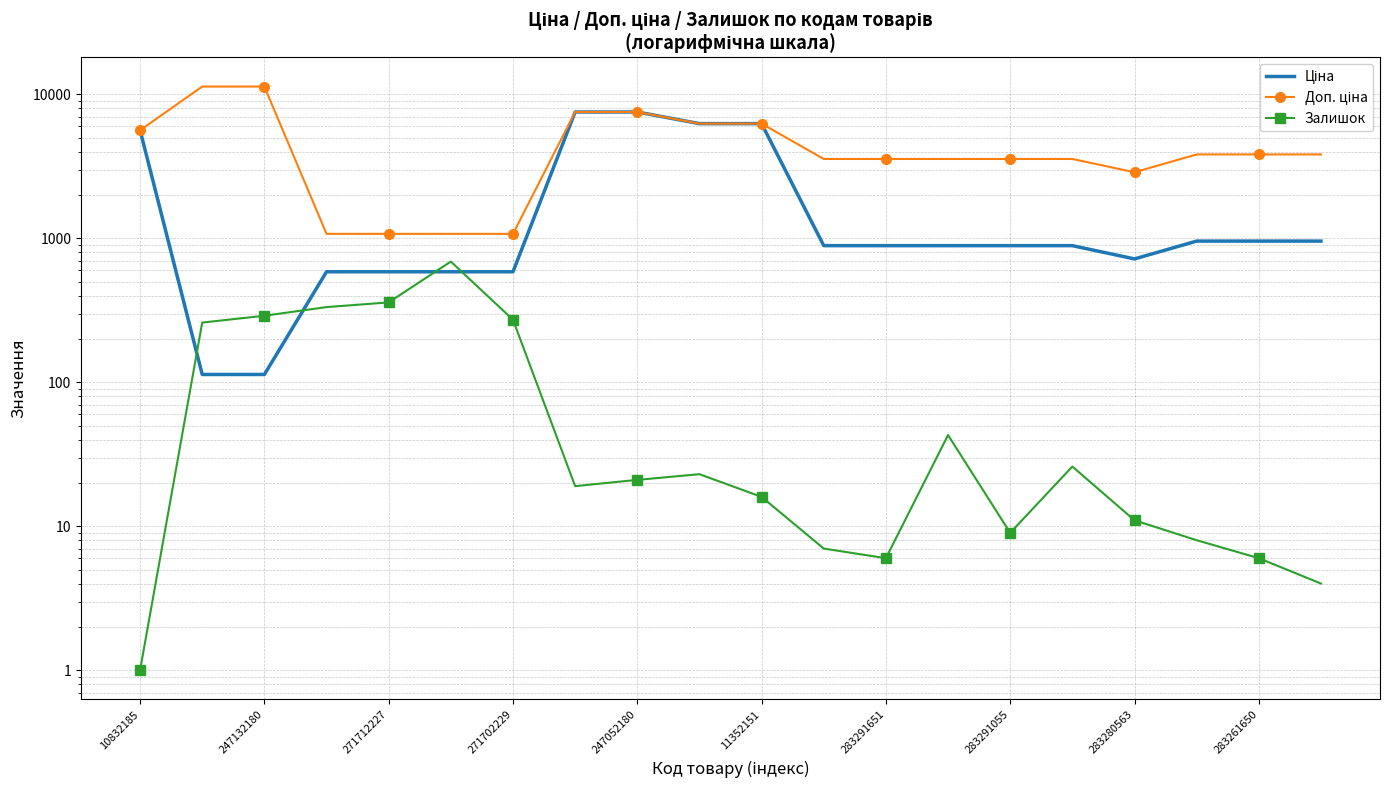

Rank the series by their average value, from lowest to highest.

Залишок, Ціна, Доп. ціна